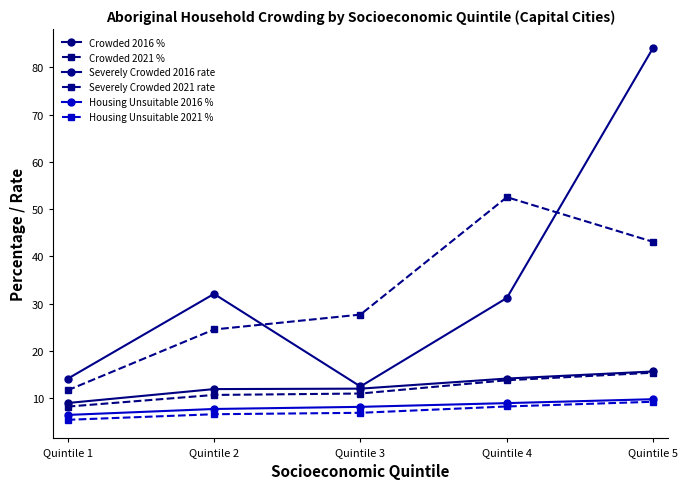

Where is Crowded 2021 % nearest to the value 11?

Quintile 3